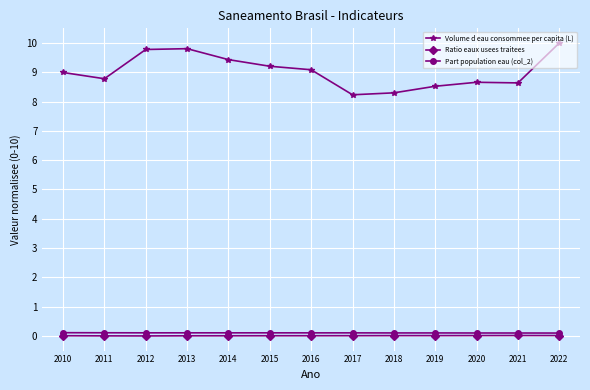

Does the chart display data point markers on the line(s)?

Yes